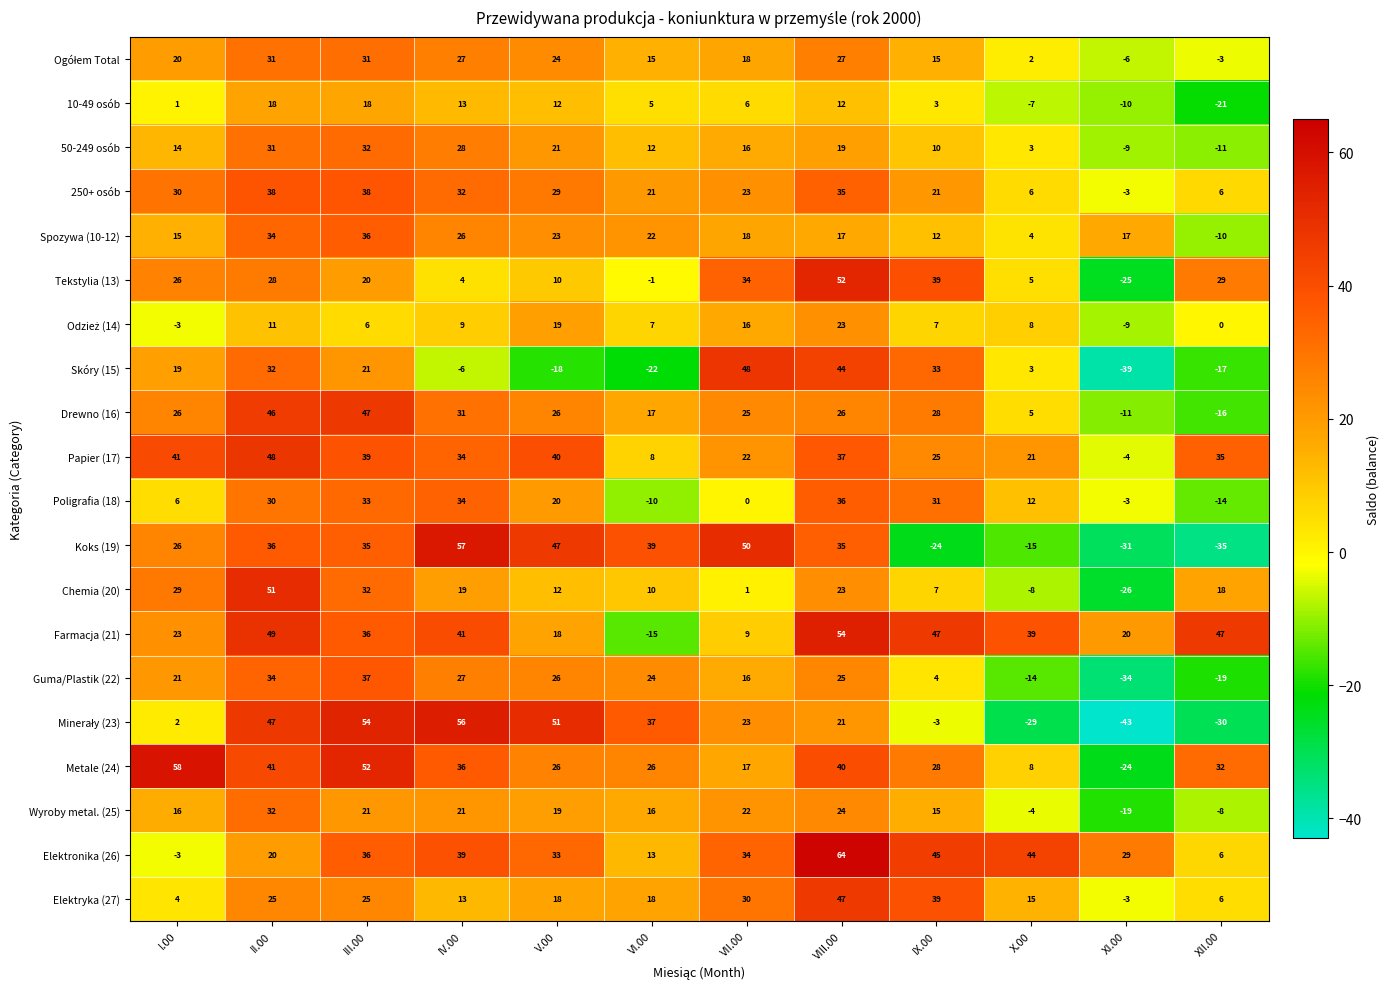

Which category has the highest value across all series?

VIII.00